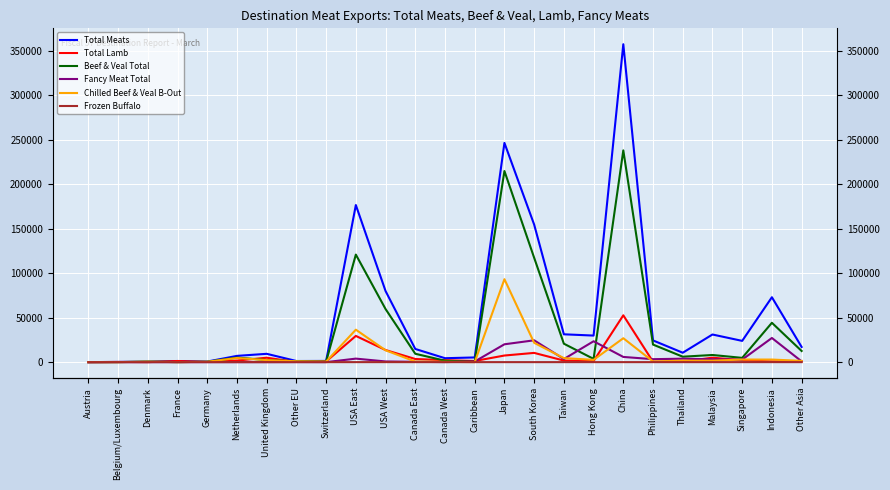

Where does the Fancy Meat Total series first go above 768?

USA East